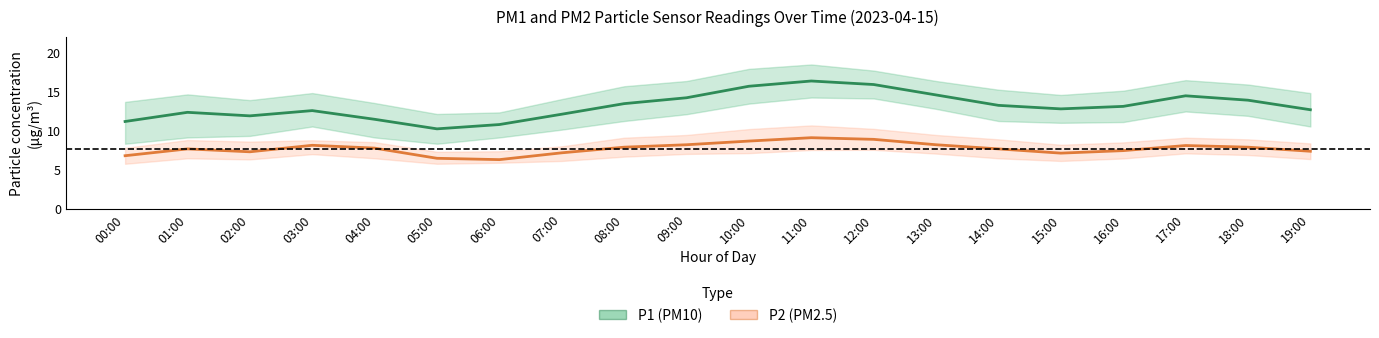

How many data points does each series have?

20